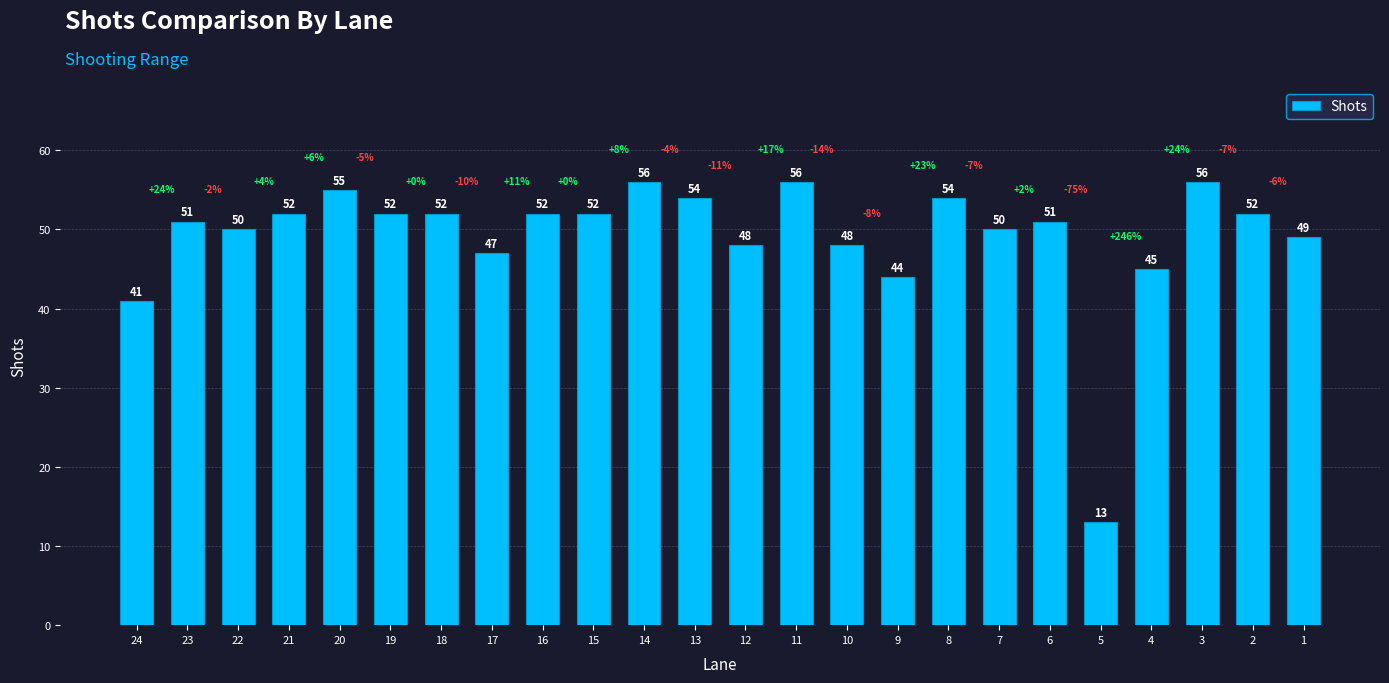

What is the minimum value shown in the chart?

13